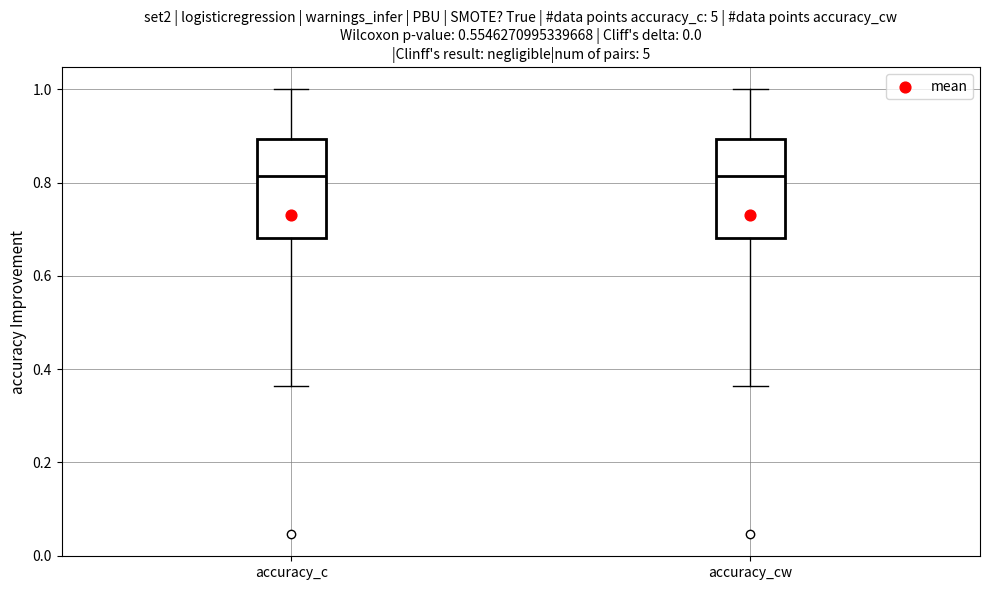

Reading left to right, transcribe this box plot: for each box, give where its median line is, the range the box spans, and where its two whiskers end, as read against the y-axis. The values are not printed on the chart, so give them approximately, as read against the axis.

accuracy_c: median 0.82, box 0.68 to 0.90, whiskers 0.36 to 1.00
accuracy_cw: median 0.82, box 0.68 to 0.90, whiskers 0.36 to 1.00